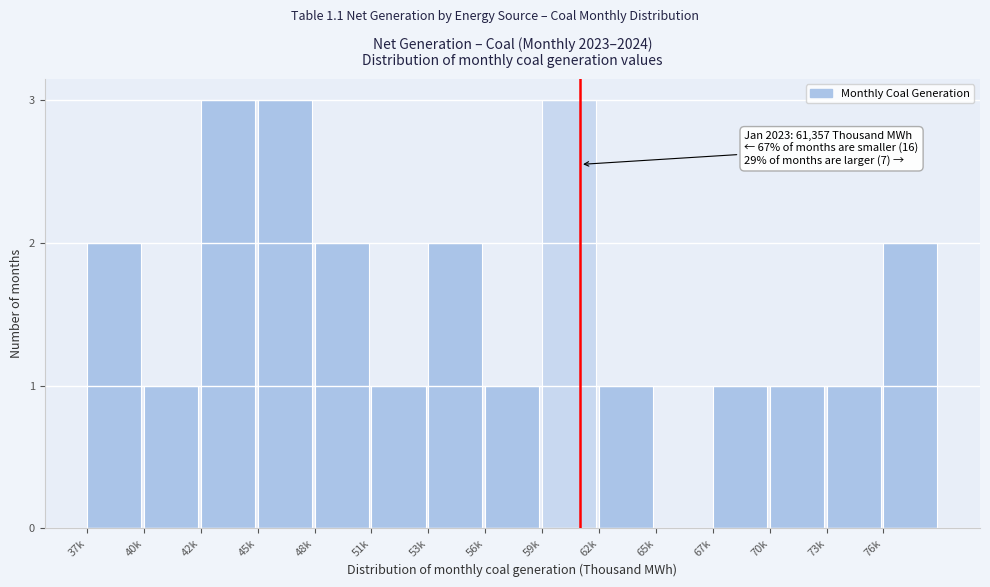

Reading left to right, what are all the values shown in this chart?

37k=2	40k=1	42k=3	45k=3	48k=2	51k=1	53k=2	56k=1	59k=3	62k=1	65k=0	67k=1	70k=1	73k=1	76k=2